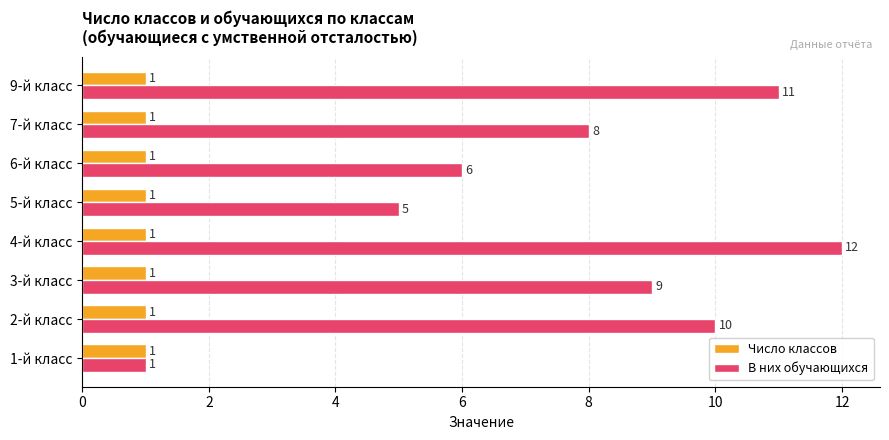

List the series in order of their overall mean, lowest first.

Число классов, В них обучающихся